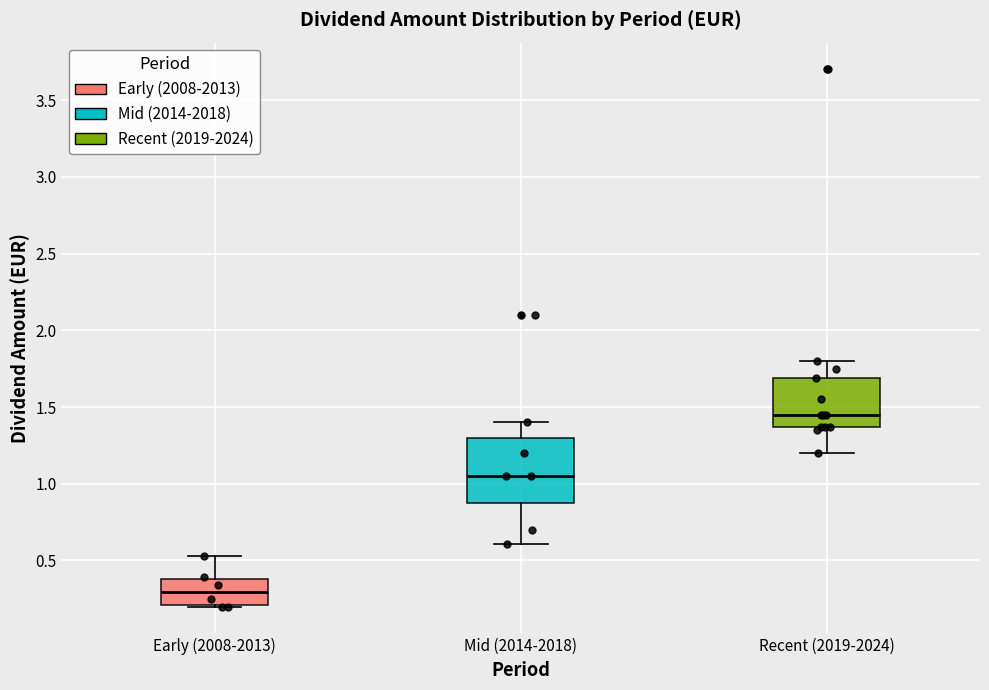

Where does the lower whisker of the box for Mid (2014-2018) end on the y-axis? The values are not printed on the chart, so give them approximately, as read against the axis.

0.60